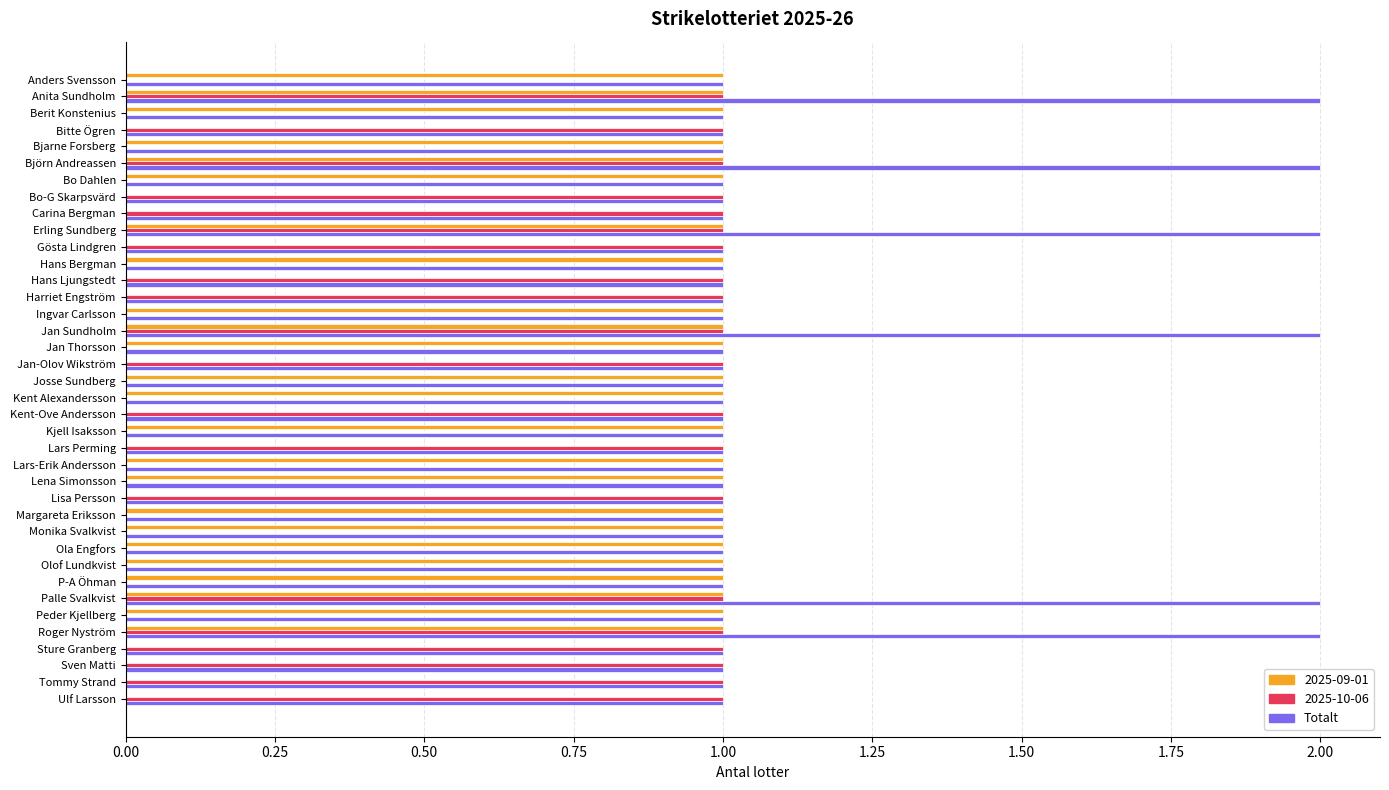

What is the sum of all 2025-10-06 values?

20